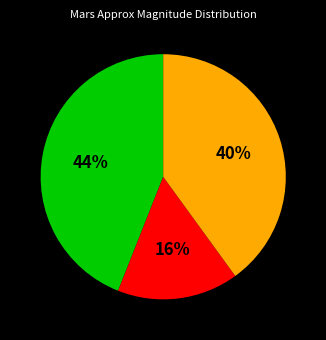

To the nearest percent, what is the difference between the largest and smallest slice percentages?

28%